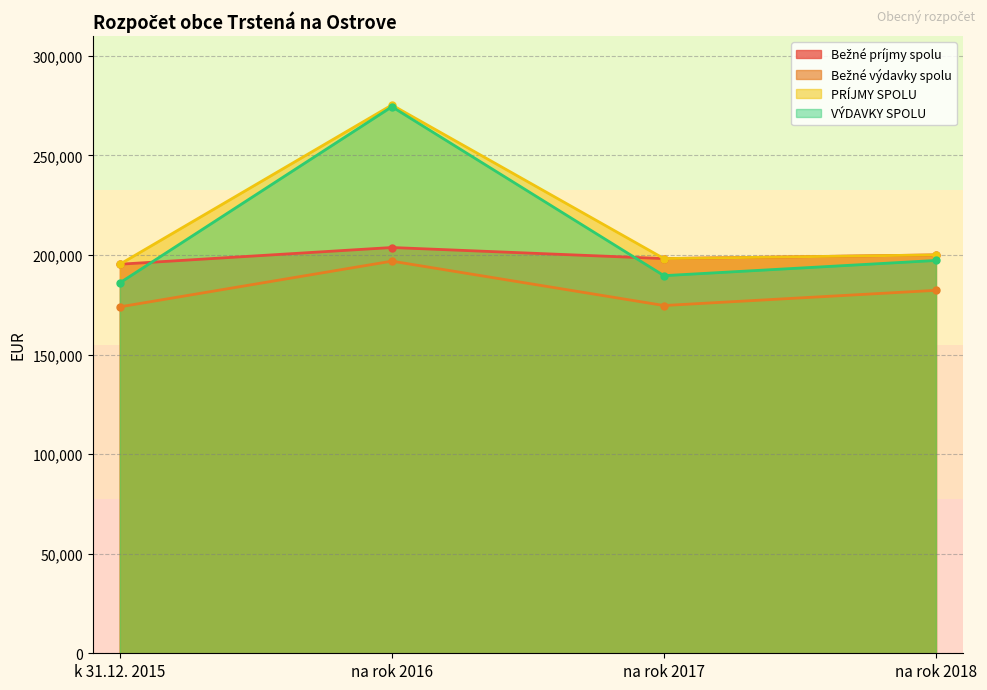

What is the total value across all series at na rok 2017?

760738